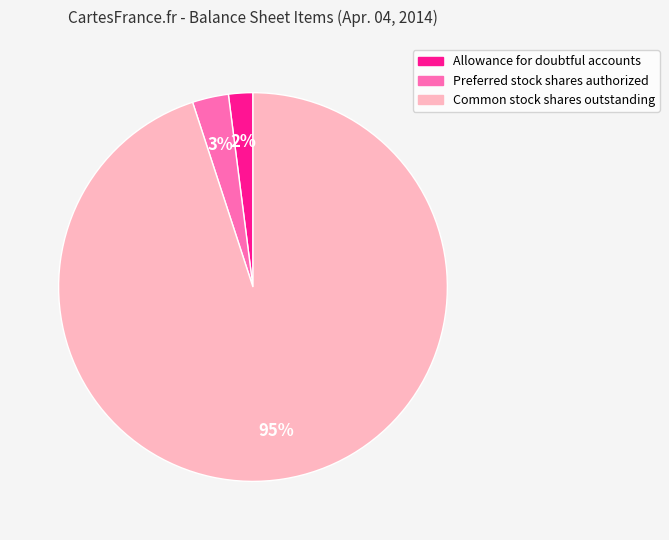

To the nearest percent, what portion does Allowance for doubtful accounts represent?

2%